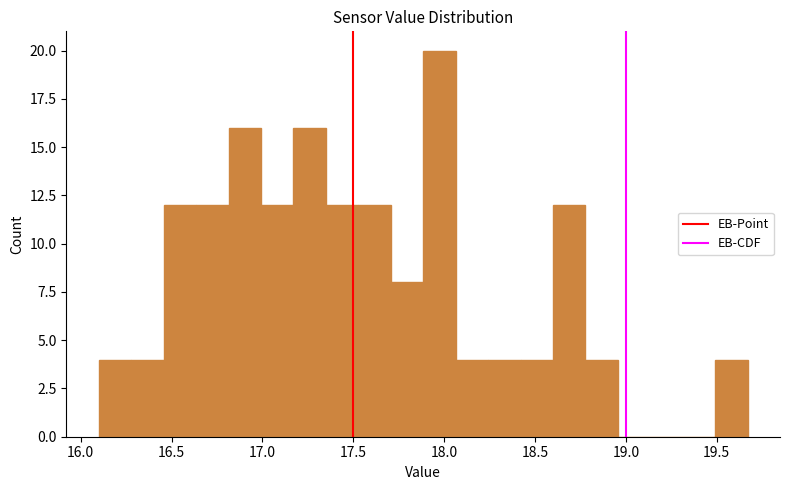

Read against the x-axis, roughly where is the centre of the tallest bar?

17.95